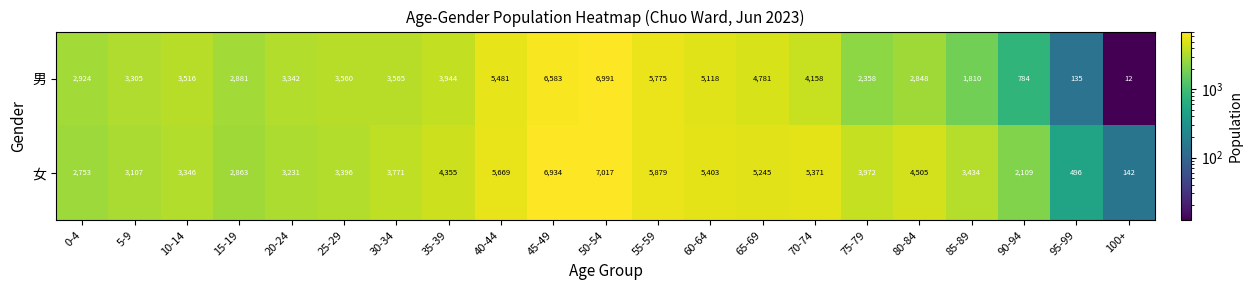

What is the greatest value displayed?

7017